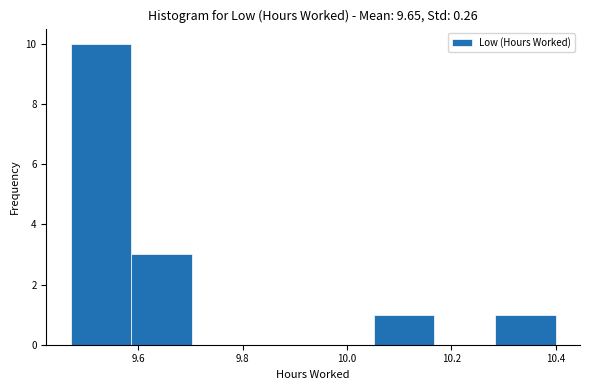

Reading left to right, list every bar in this chart as the range it spans on the x-axis followed by its height. Neither the bar edges nor the heights are printed on the chart, so give them approximately, as read against the axes.

9.48 to 9.58: 10
9.58 to 9.70: 3
9.70 to 9.82: 0
9.82 to 9.94: 0
9.94 to 10.06: 0
10.06 to 10.16: 1
10.16 to 10.28: 0
10.28 to 10.40: 1